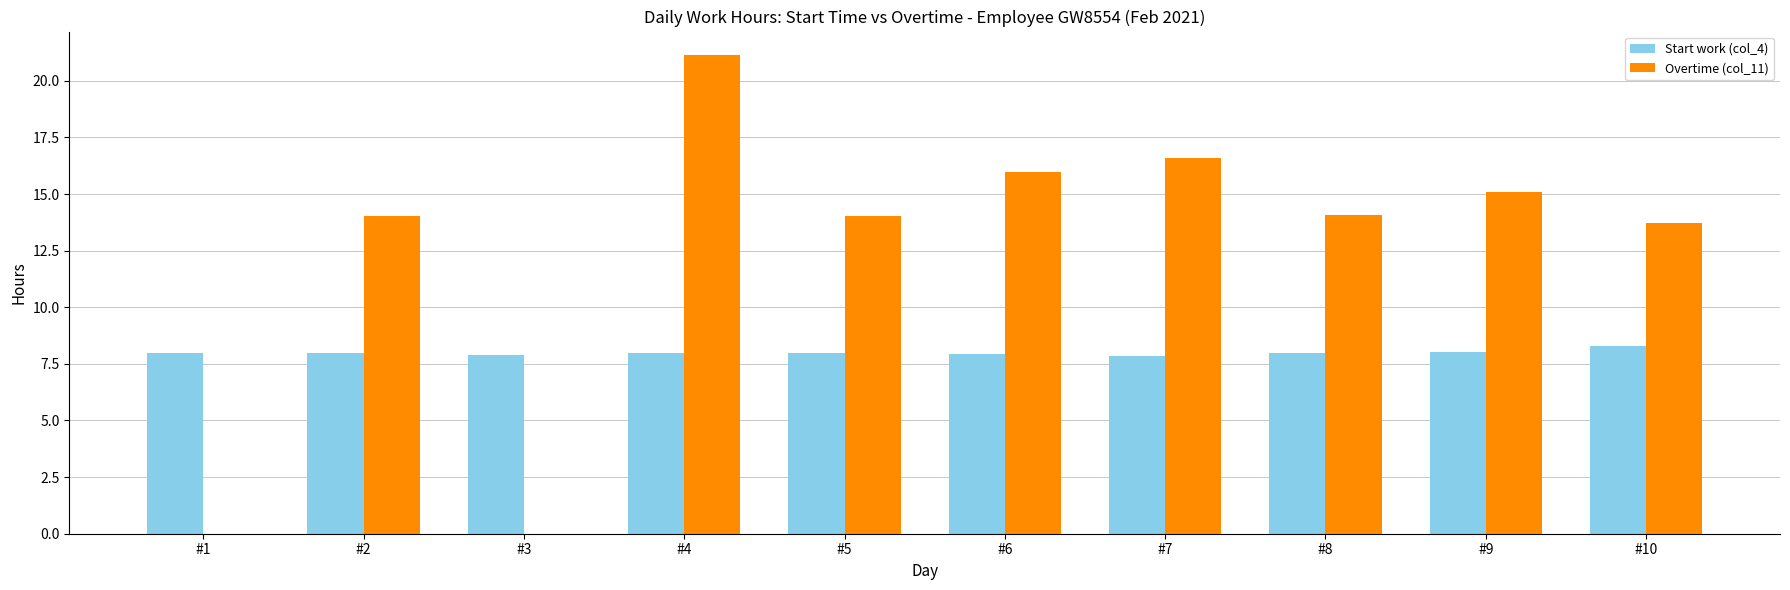

Which series changed the most between #5 and #6?

Overtime (col_11)